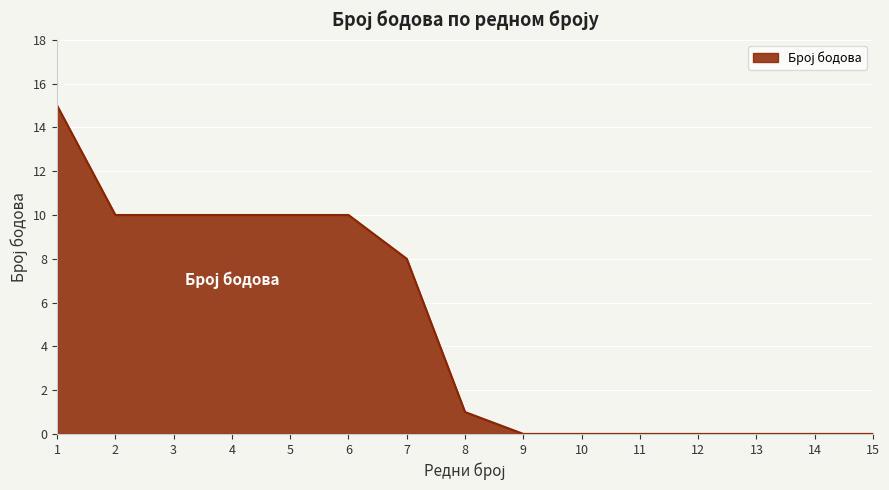

The value at 10 is 0. True or false?

True